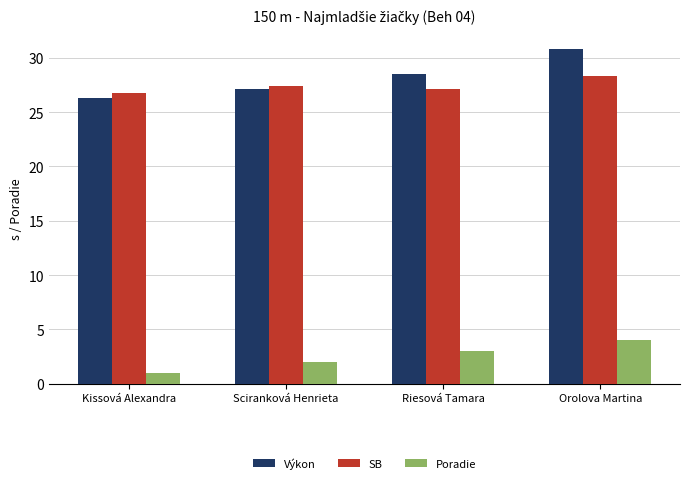

What is the average value of the SB series?

27.4